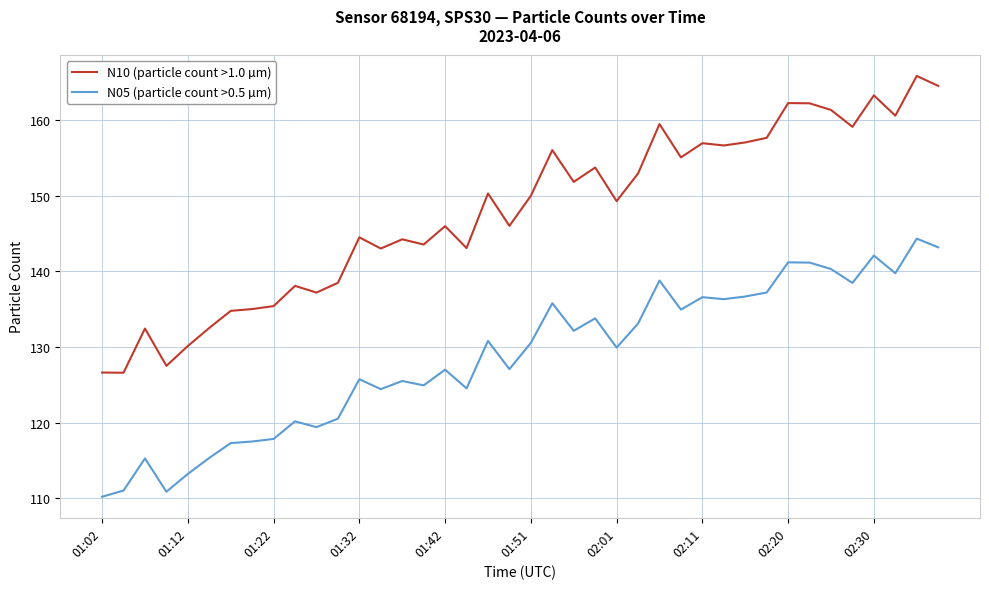

Rank the series by their average value, from highest to lowest.

N10 (particle count >1.0 µm), N05 (particle count >0.5 µm)